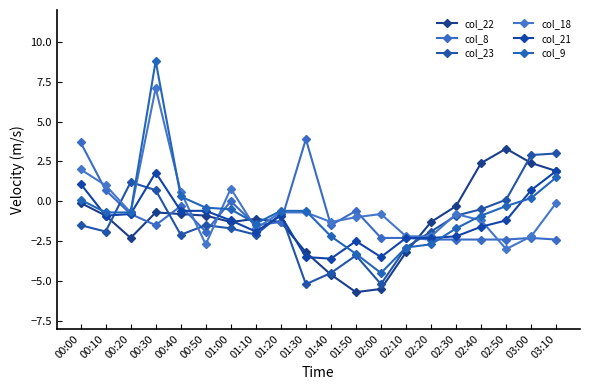

At which label does col_23 reach its peak?

03:10